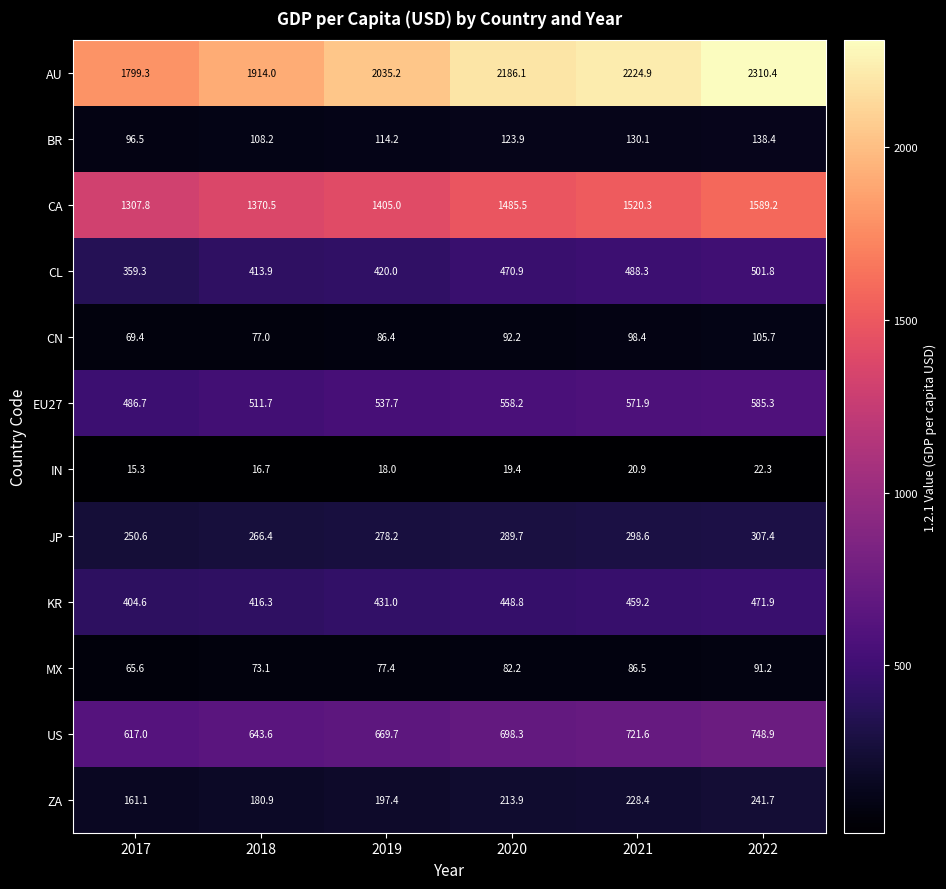

How many distinct data groups are displayed?

12